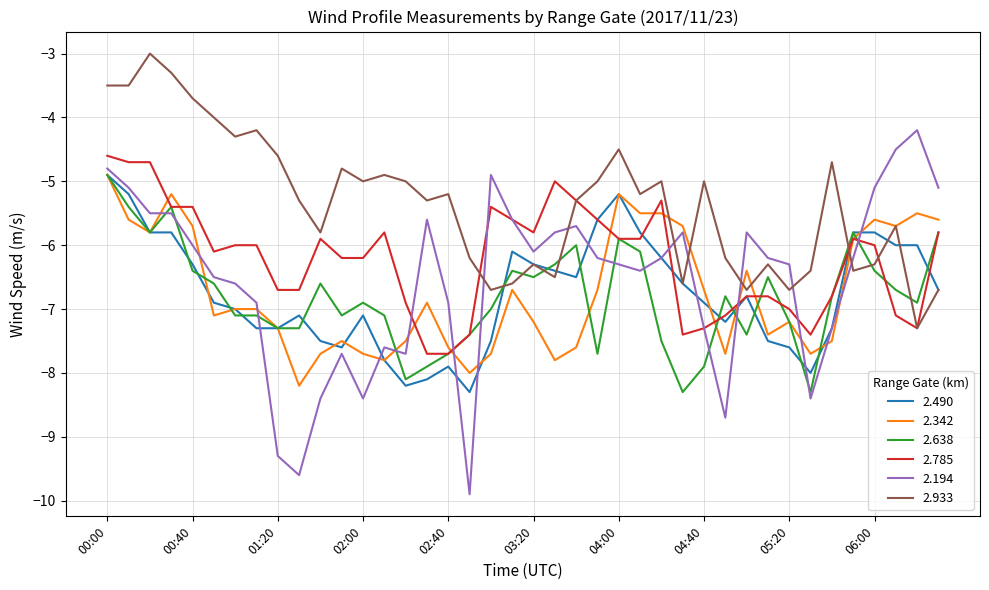

Which series has the widest spread of values?

2.194